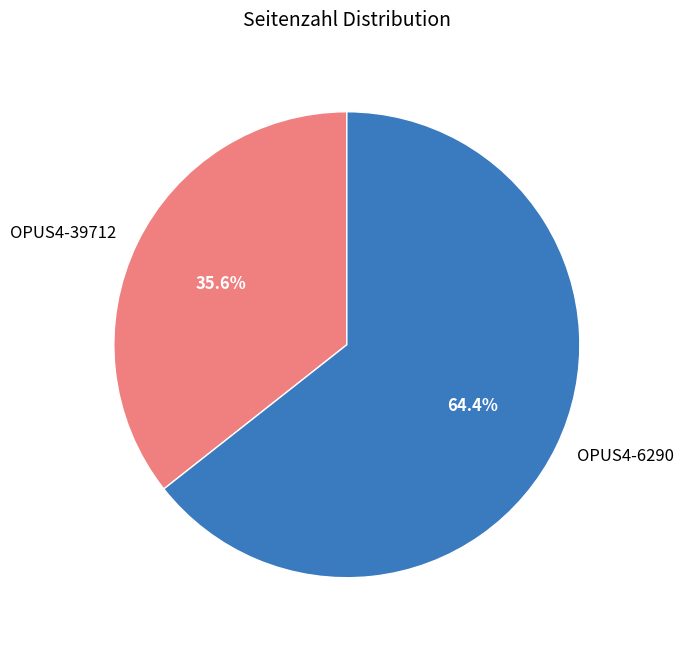

Combined, do OPUS4-6290 and OPUS4-39712 account for over 50%?

Yes